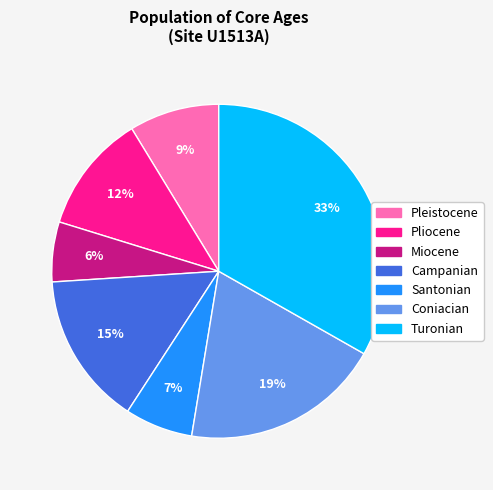

The Pliocene slice represents 17% of the pie. True or false?

False